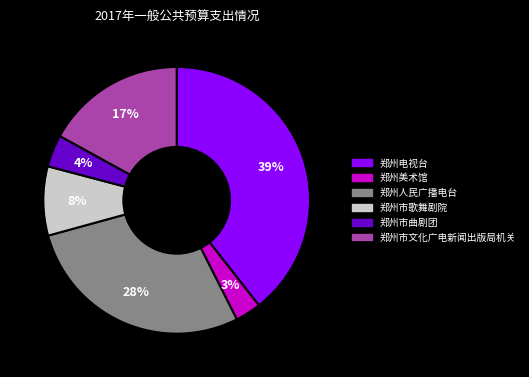

To the nearest percent, what is the average slice percentage?

17%